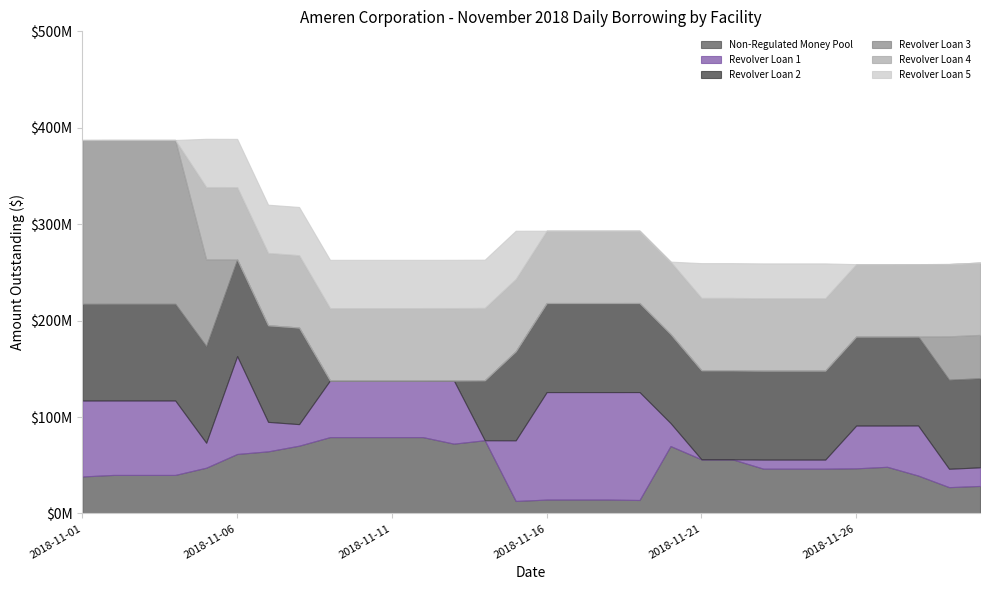

True or false: Revolver Loan 1 has more than 0 interior local peaks.

True